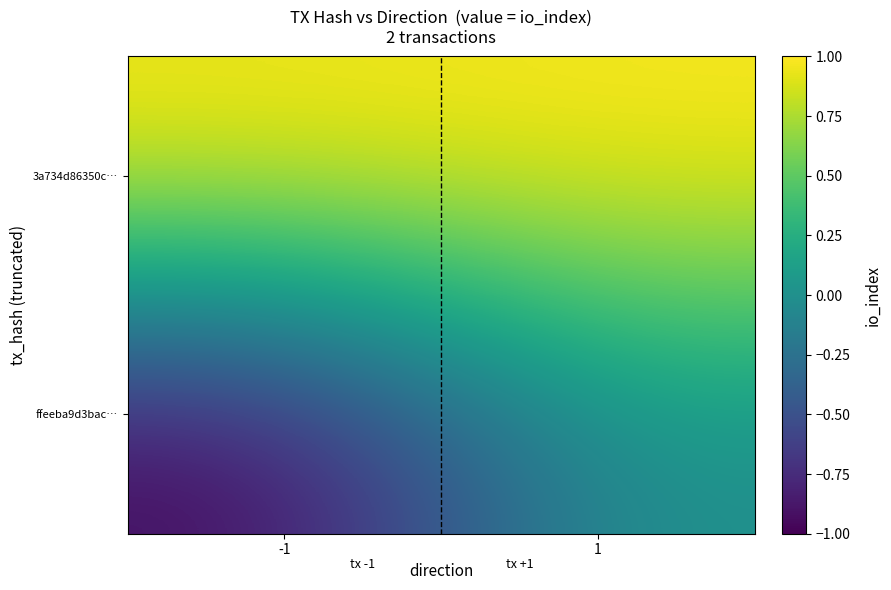

At -1, list the series in order from smallest to largest.

ffeeba9d3bac…, 3a734d86350c…